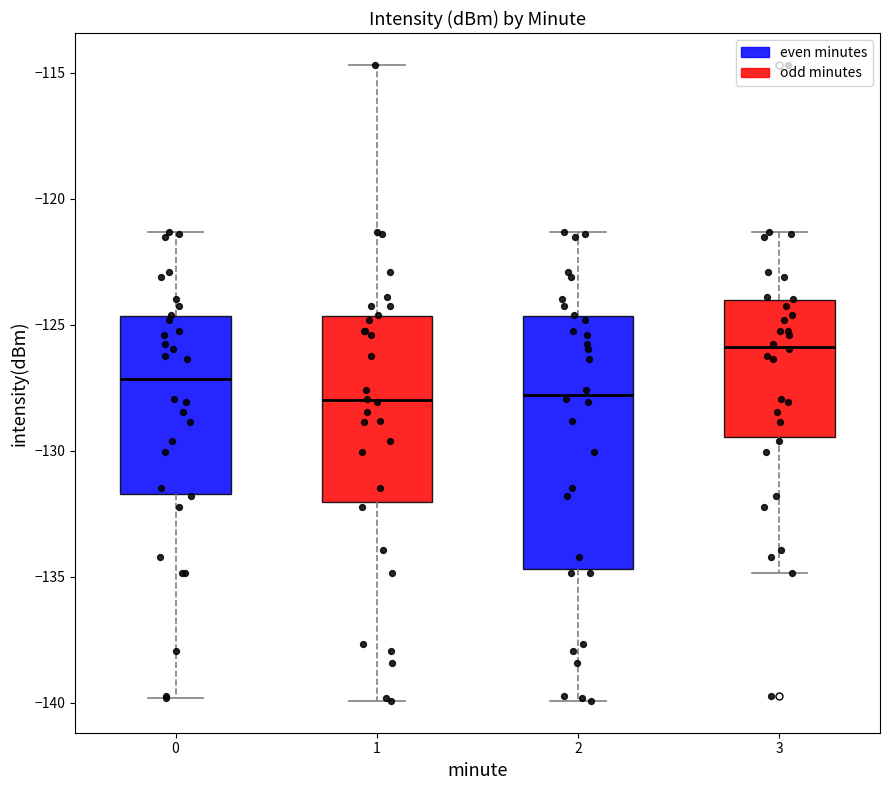

Reading left to right, read every box against the y-axis: the position of its median line, the range the box covers, and the ends of its whiskers. The values are not printed on the chart, so give them approximately, as read against the axis.

0: median -127.0, box -131.5 to -124.5, whiskers -140.0 to -121.5
1: median -128.0, box -132.0 to -124.5, whiskers -140.0 to -114.5
2: median -128.0, box -134.5 to -124.5, whiskers -140.0 to -121.5
3: median -126.0, box -129.5 to -124.0, whiskers -135.0 to -121.5